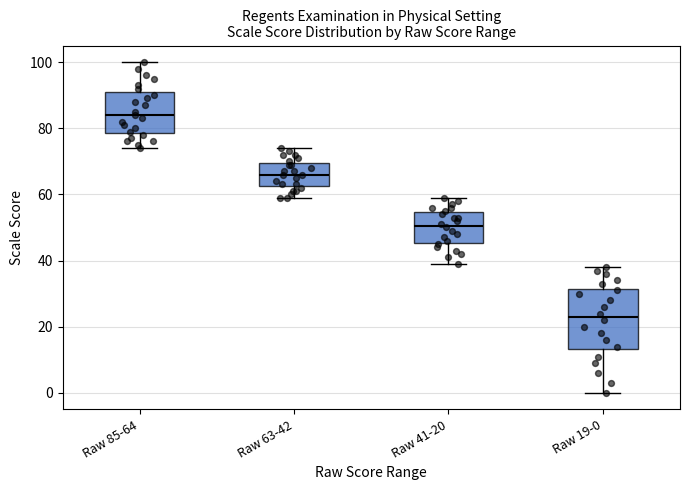

Which box's median line is the highest?

Raw 85-64